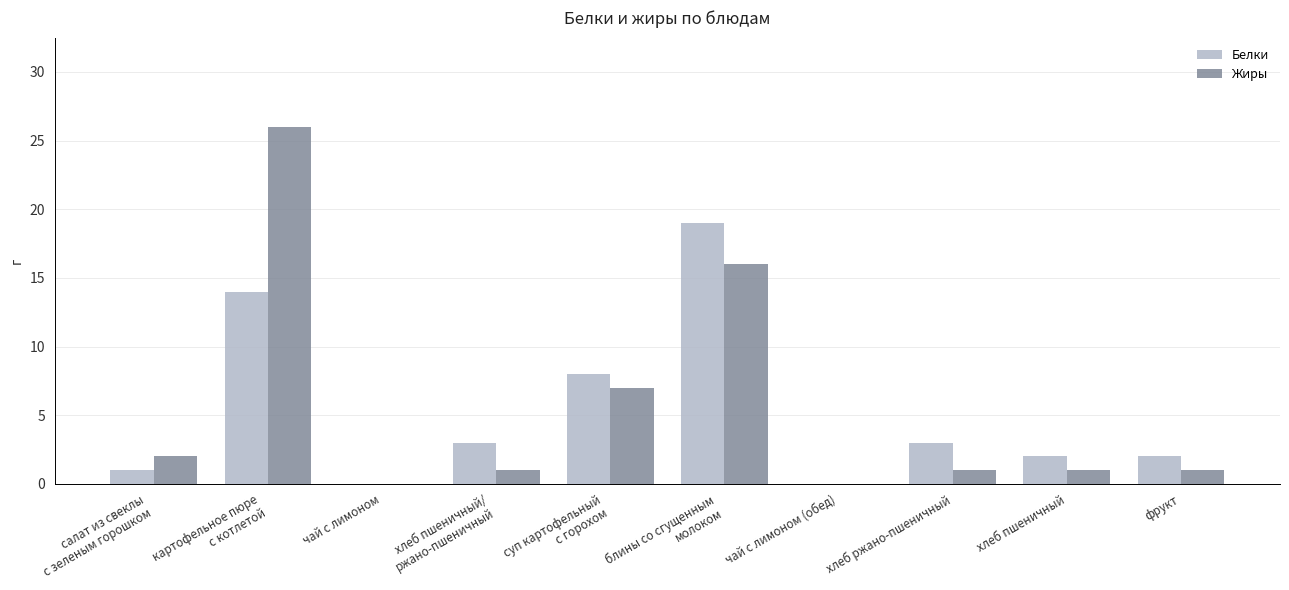

What is the sum of all Жиры values?

55